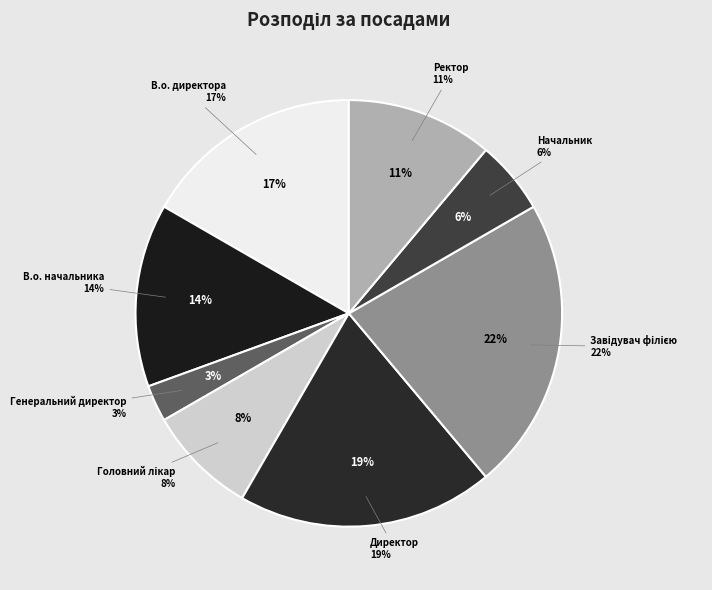

To the nearest percent, what is the difference between the Завідувач філією and В.о. начальника slice percentages?

8%